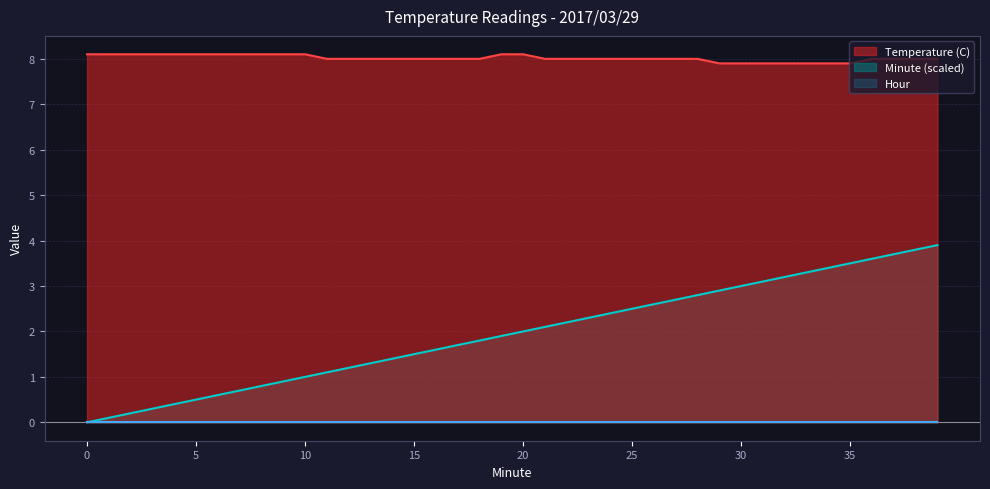

Which series has the largest range (max minus min)?

Minute (scaled)